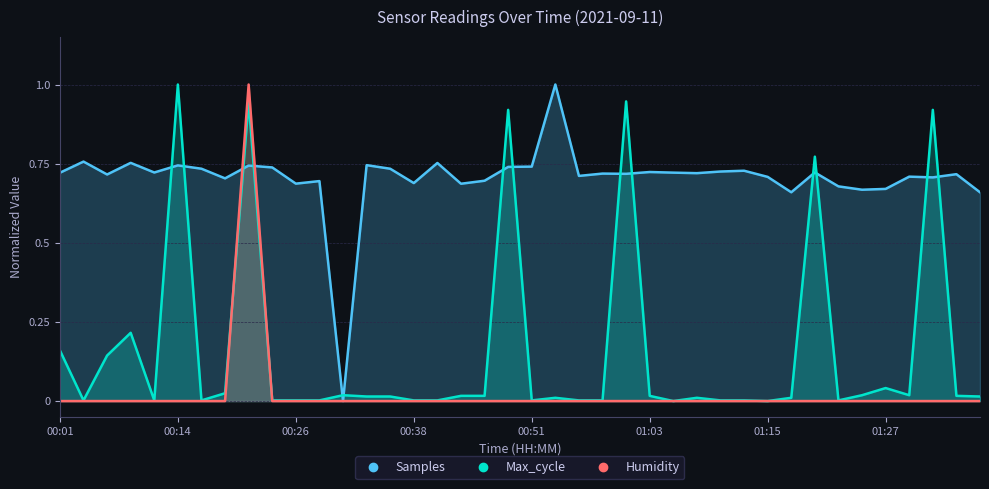

Between 00:55 and 01:32, which series saw the biggest shift?

Max_cycle